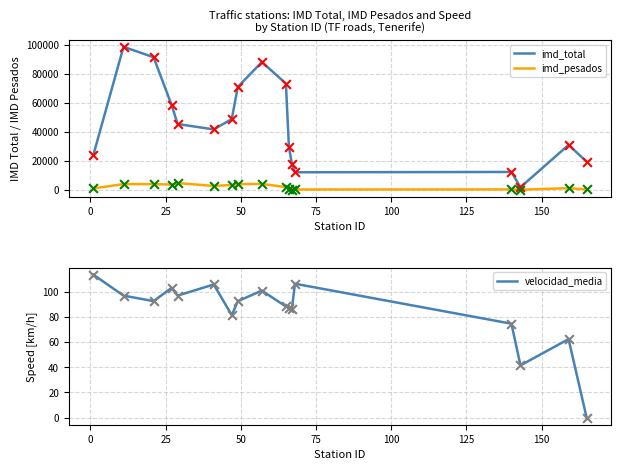

What are all the series names shown in the legend?

imd_total, imd_pesados, velocidad_media